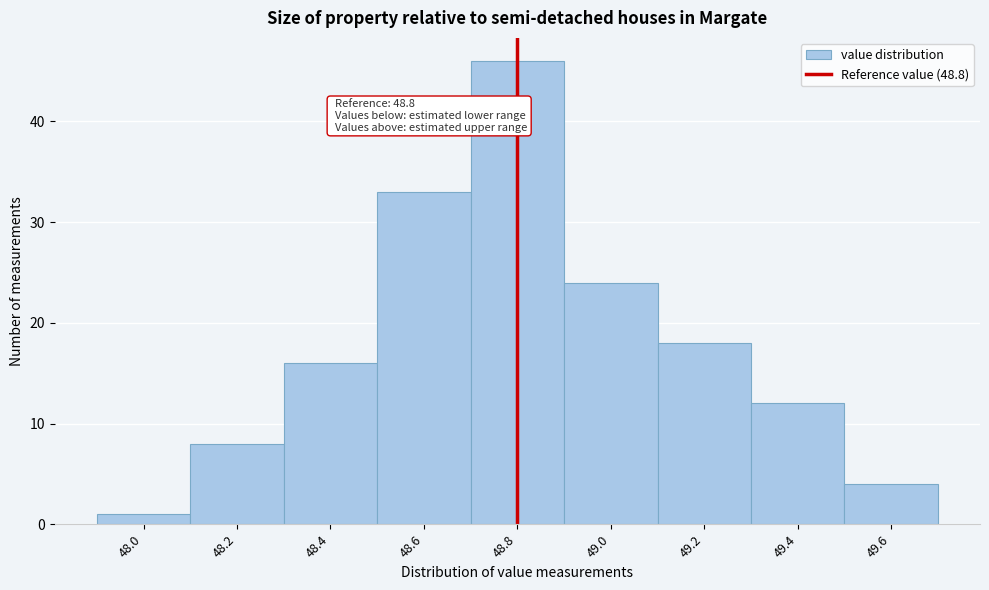

Which range on the x-axis has the tallest bar?

48.7 to 48.9